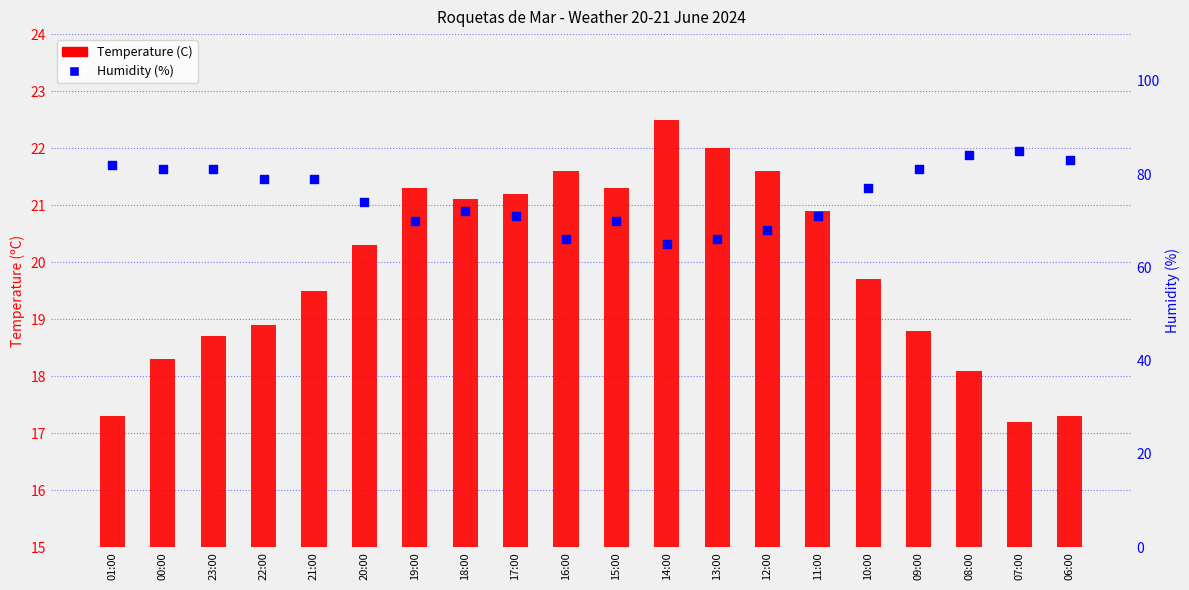

At how many categories does at least one series exceed 59?

20